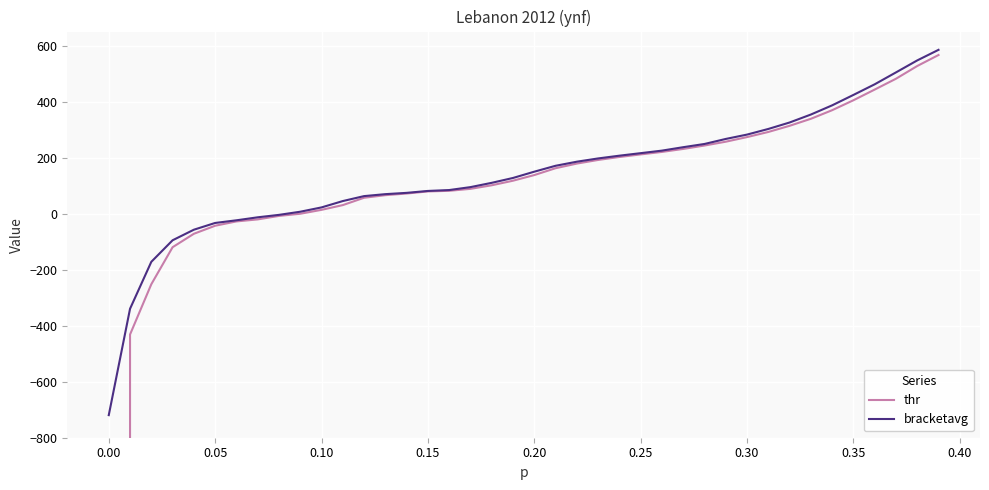

What is the minimum value for bracketavg?

-719.4